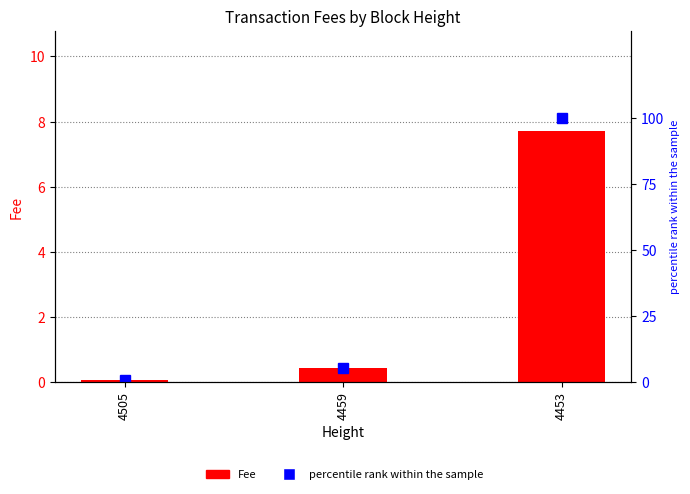

What value does the percentile rank within the sample series have at 4505?

0.9